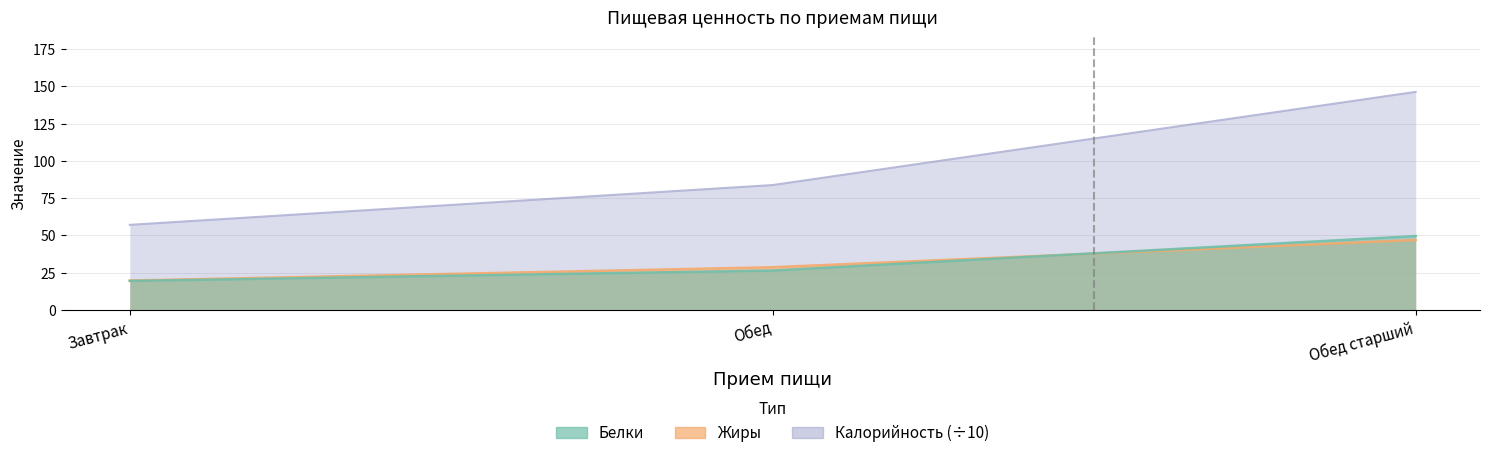

What is the average value of the Калорийность series?

95.7